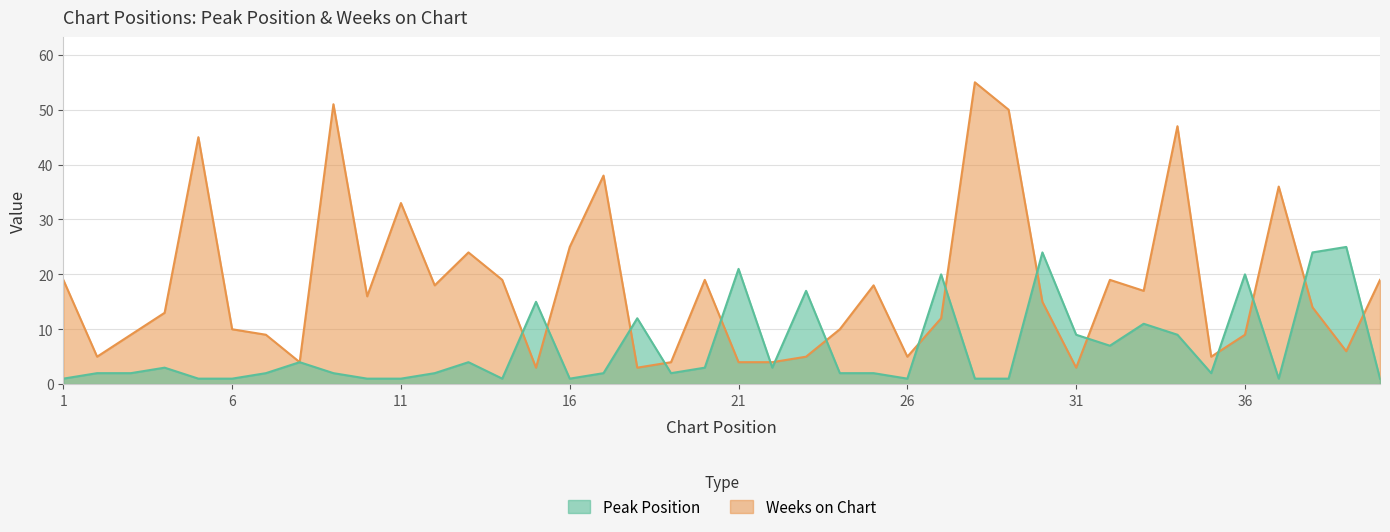

How many categories are shown in the chart?

40